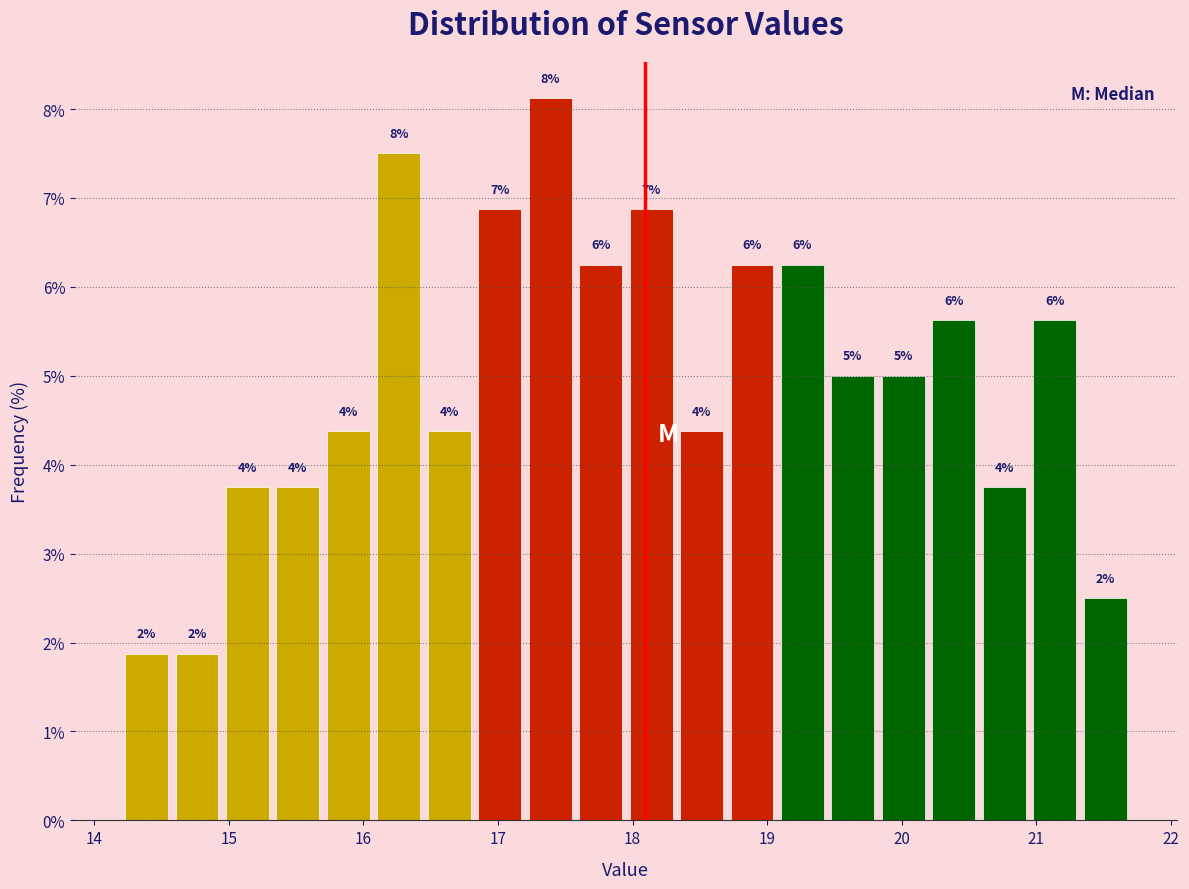

Read against the x-axis, roughly where is the centre of the tallest bar?

17.4